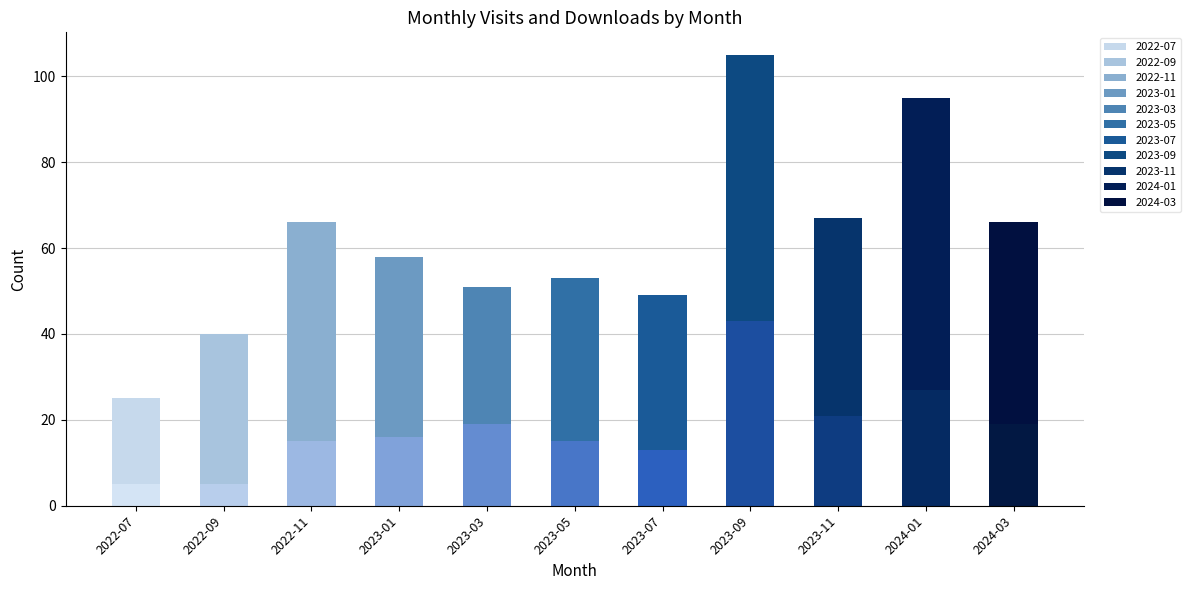

How many bars are there in each group?

2